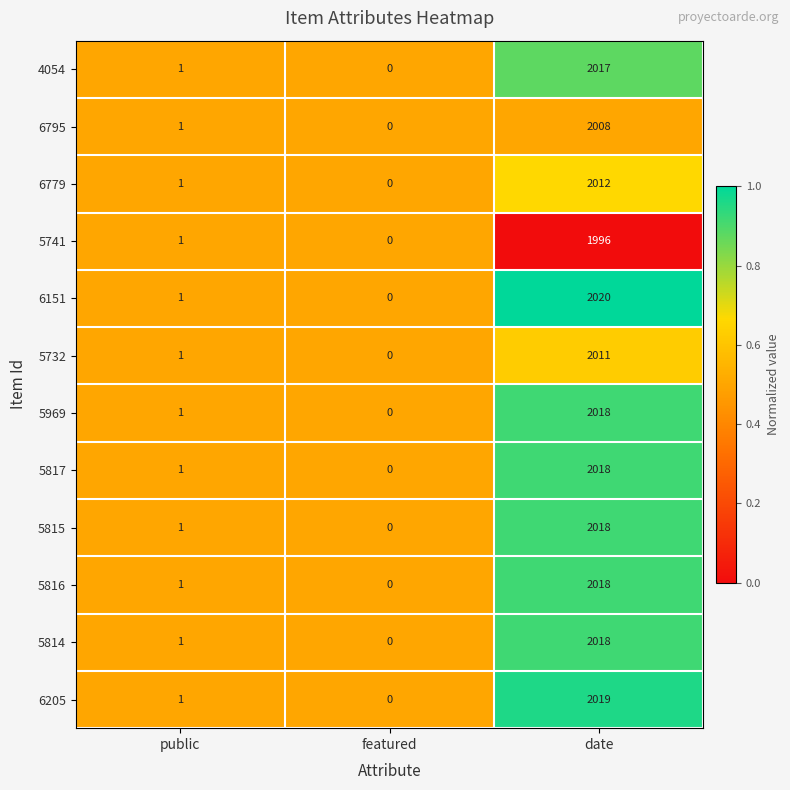

Is the value of 5815 at date greater than the value of 6795 at featured?

Yes